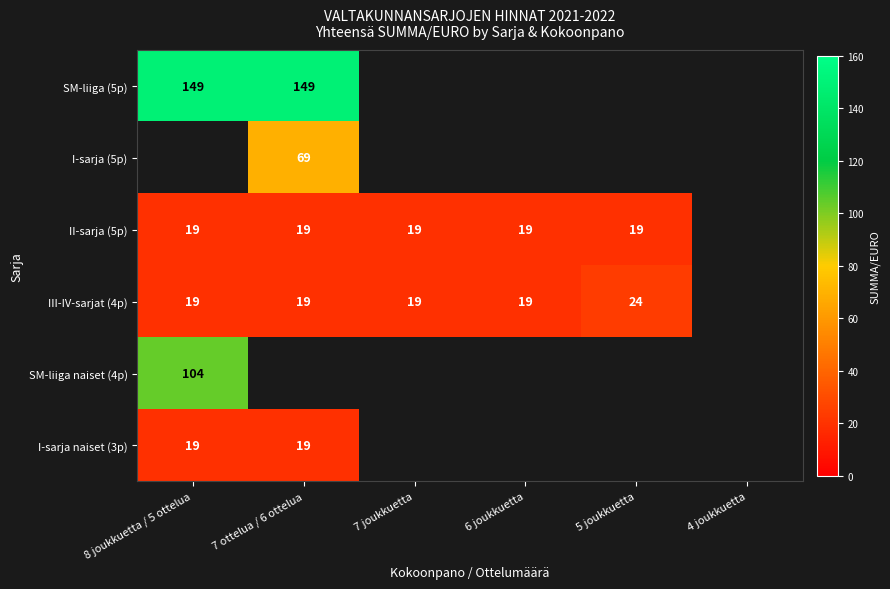

The SM-liiga naiset (4p) series shows 41 at 8 joukkuetta / 5 ottelua. True or false?

False